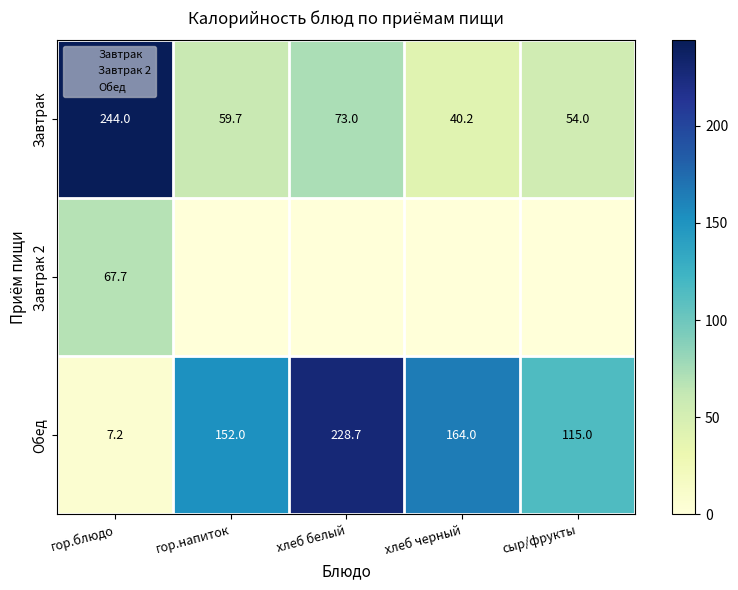

Where does the Завтрак series first go above 59?

гор.блюдо